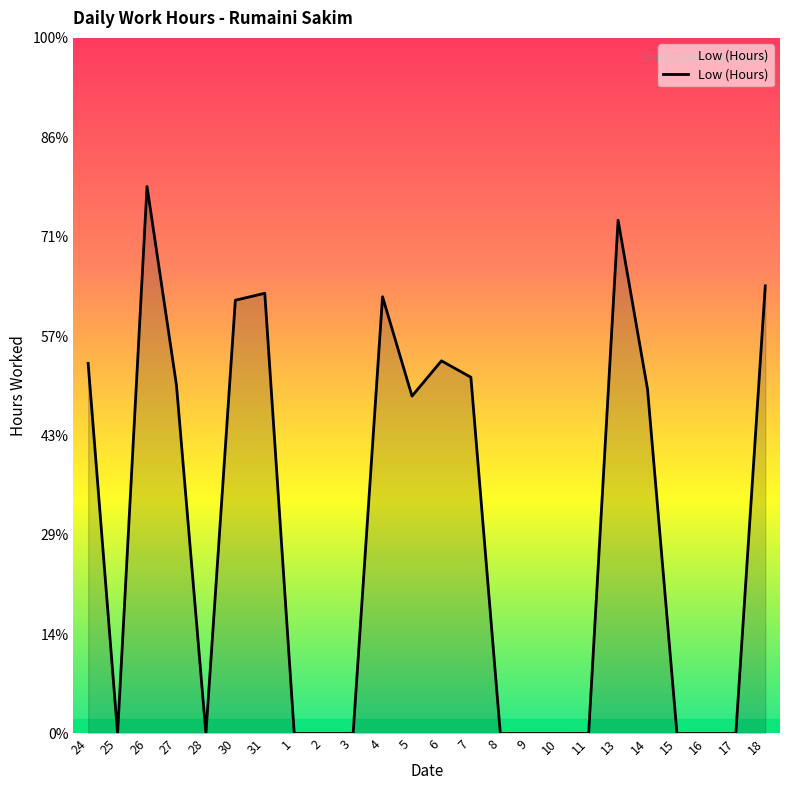

Does the chart have visible grid lines?

No